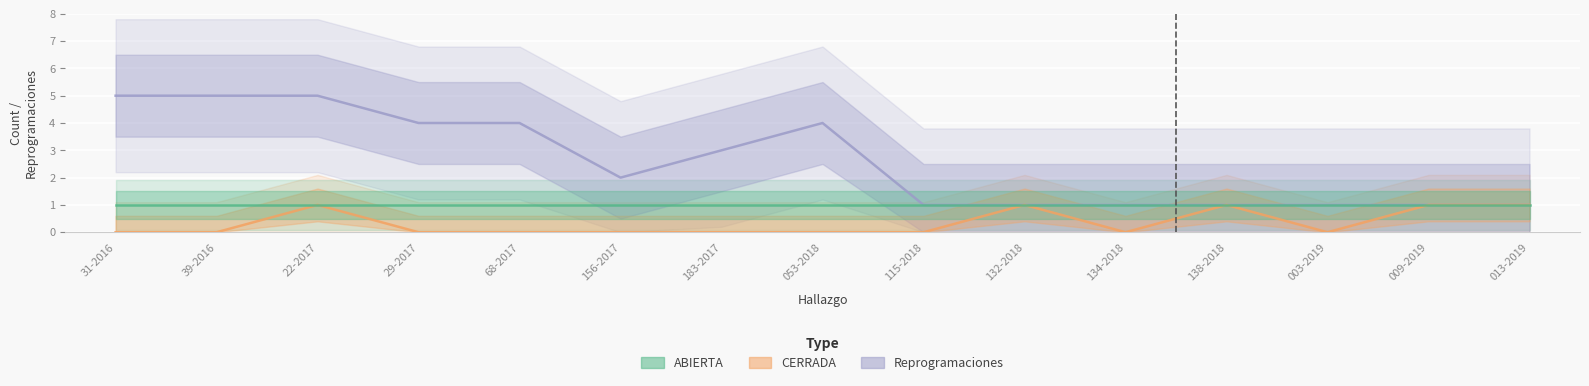

At which category does CERRADA reach its first local valley?

134-2018